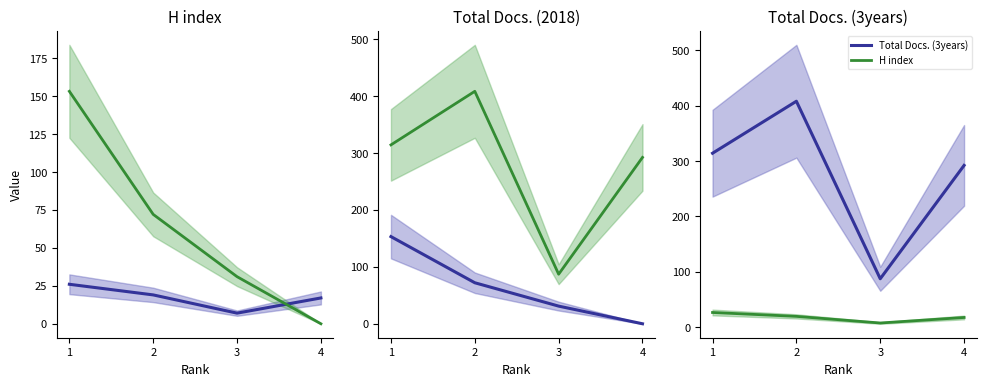

Where do H index and Total Docs. (2018) first cross each other?

3 and 4